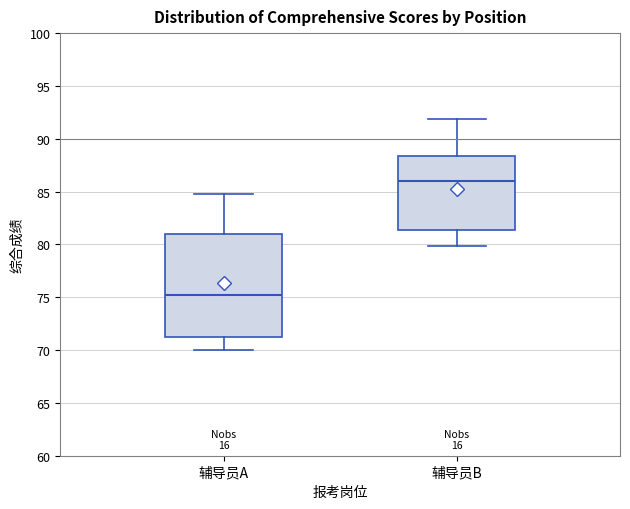

Reading left to right, read every box against the y-axis: the position of its median line, the range the box covers, and the ends of its whiskers. The values are not printed on the chart, so give them approximately, as read against the axis.

辅导员A: median 75.0, box 71.0 to 81.0, whiskers 70.0 to 85.0
辅导员B: median 86.0, box 81.5 to 88.5, whiskers 80.0 to 92.0